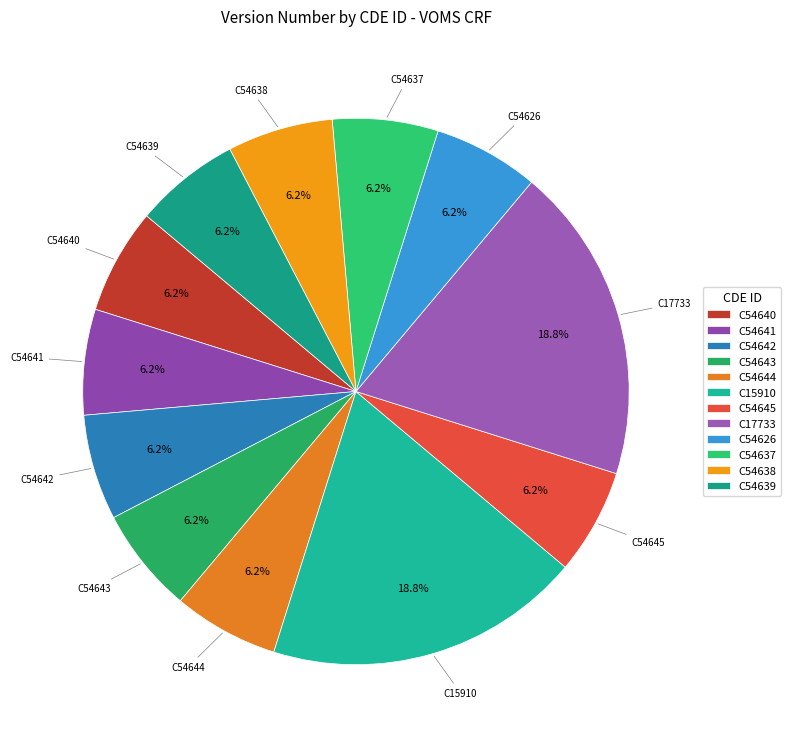

To the nearest percent, what portion does C54645 represent?

6%